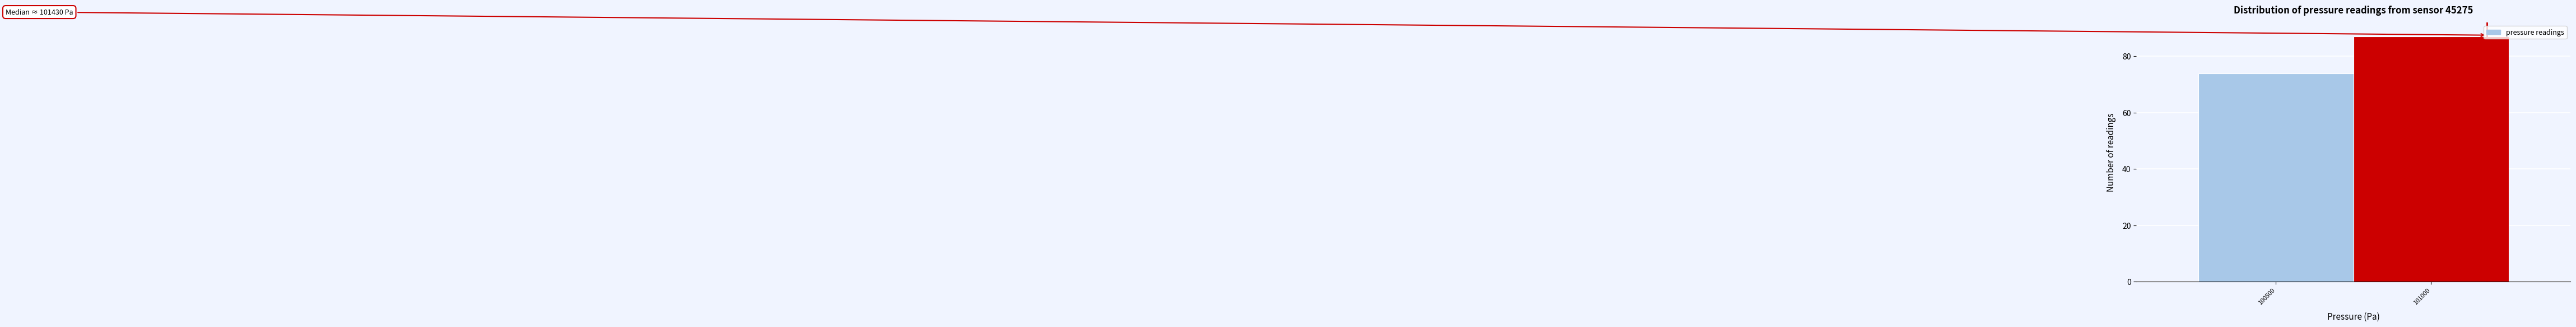

Reading left to right, transcribe all the data shown in this chart.

74	87